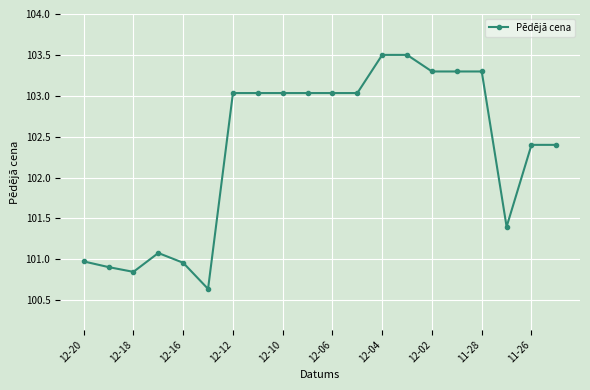

What is the value of the 17th point from the left?

103.3